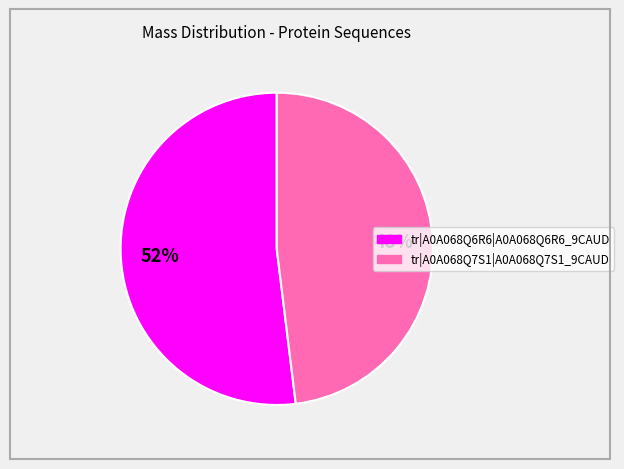

How many slices are in this pie chart?

2